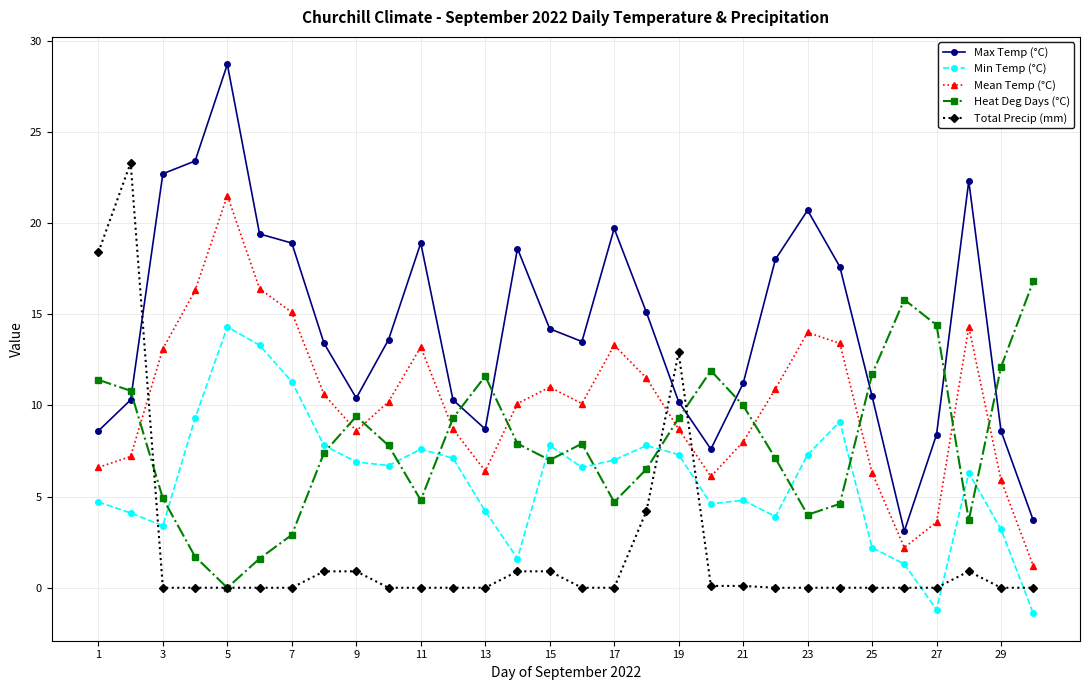

How many interior local peaks does the Max Temp (°C) series have?

6